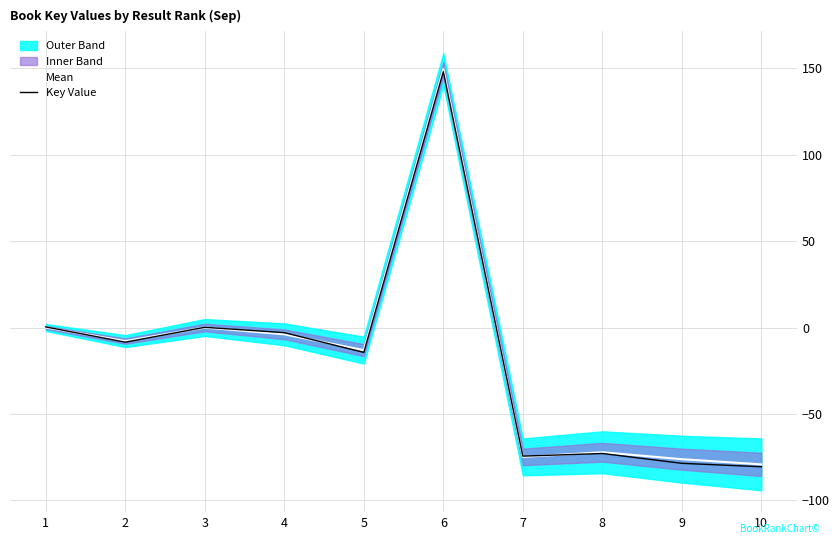

After their last crossing, which series has the higher values: Key Value or Mean?

Mean